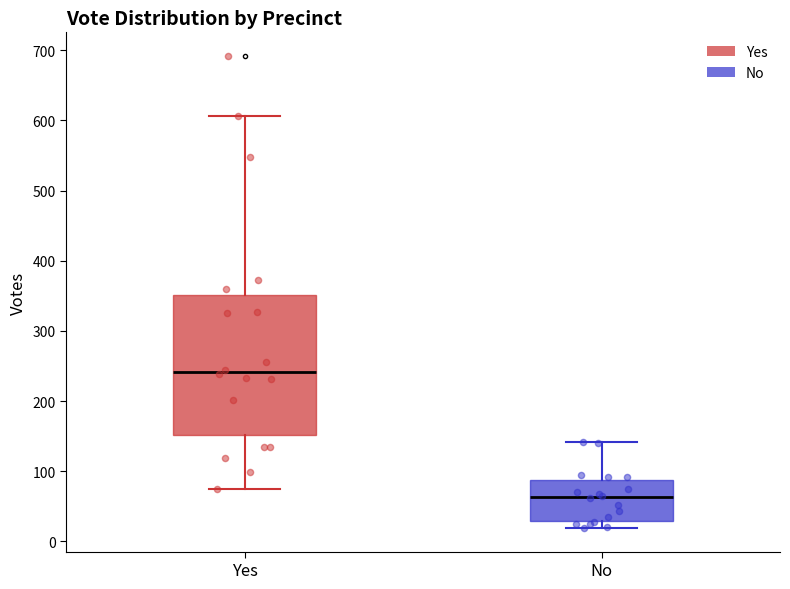

Comparing the boxes themselves (not the whiskers), which one is the tallest?

Yes